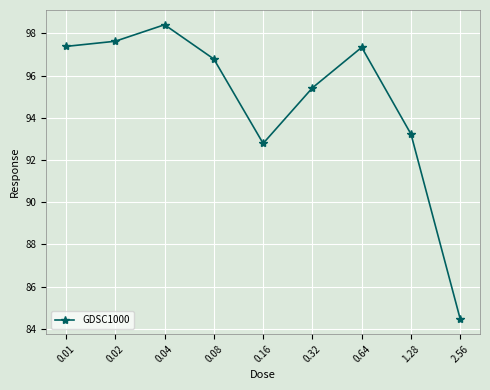

Count the number of categories in the chart.

9